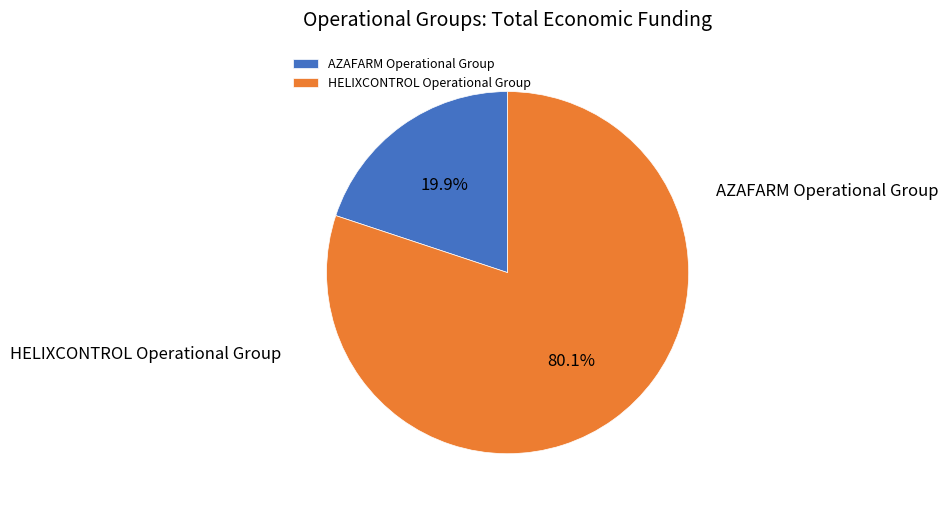

Which has a higher value, AZAFARM Operational Group or HELIXCONTROL Operational Group?

HELIXCONTROL Operational Group